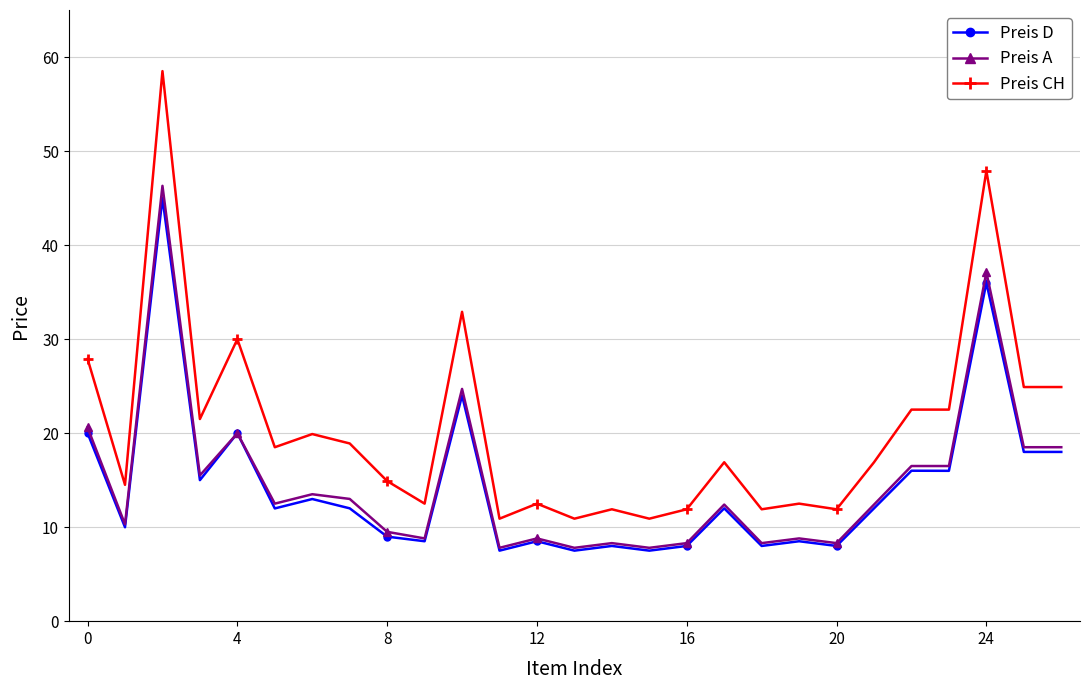

True or false: Preis D and Preis CH intersect in this chart.

False